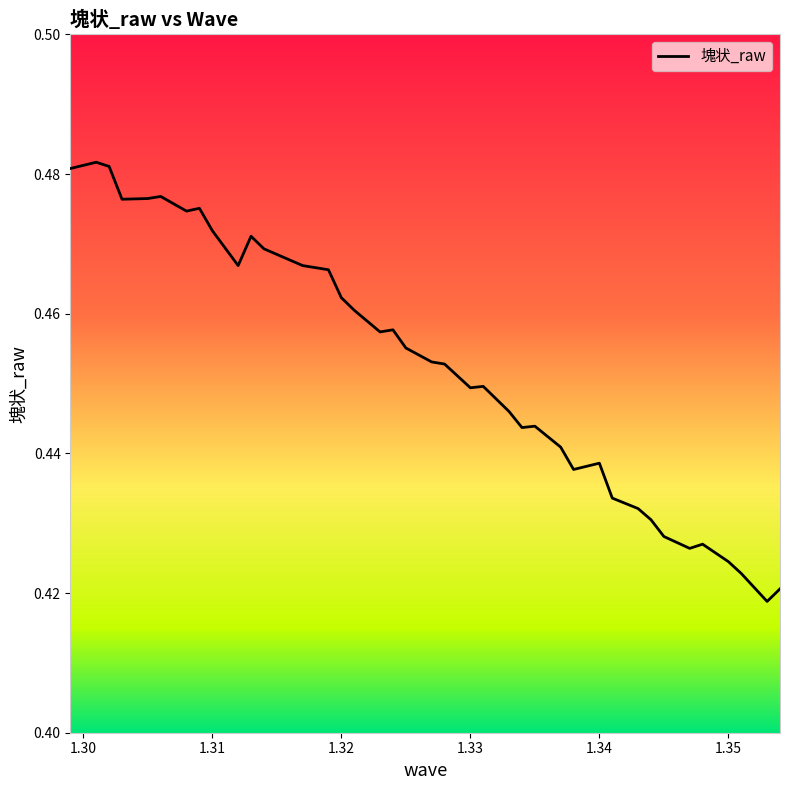

Rank the categories by value from highest to lowest.

1.301, 1.302, 1.299, 1.306, 1.305, 1.303, 1.309, 1.308, 1.31, 1.313, 1.314, 1.316, 1.312, 1.317, 1.319, 1.32, 1.321, 1.324, 1.323, 1.325, 1.327, 1.328, 1.331, 1.33, 1.333, 1.335, 1.334, 1.337, 1.34, 1.338, 1.341, 1.343, 1.344, 1.345, 1.348, 1.347, 1.35, 1.351, 1.354, 1.353